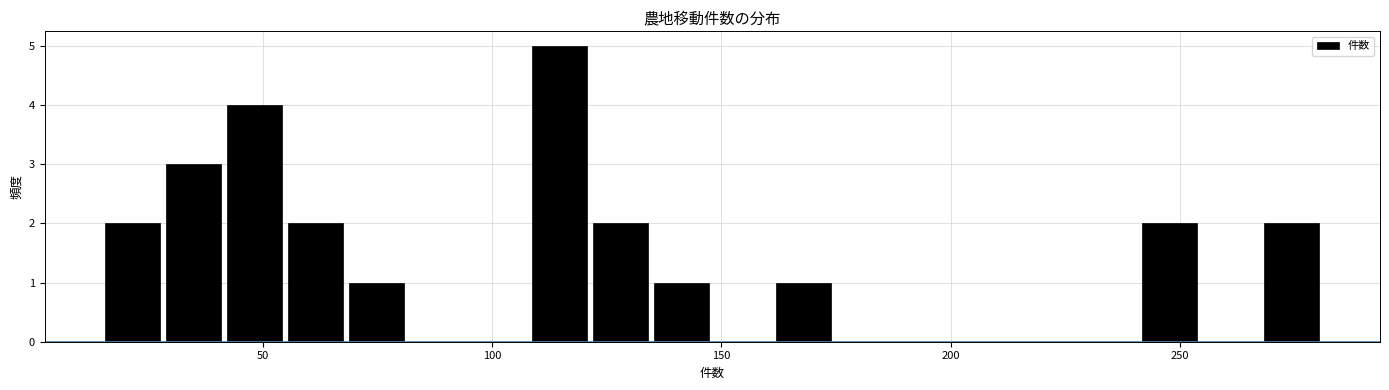

Read against the x-axis, roughly where is the centre of the tallest bar?

115